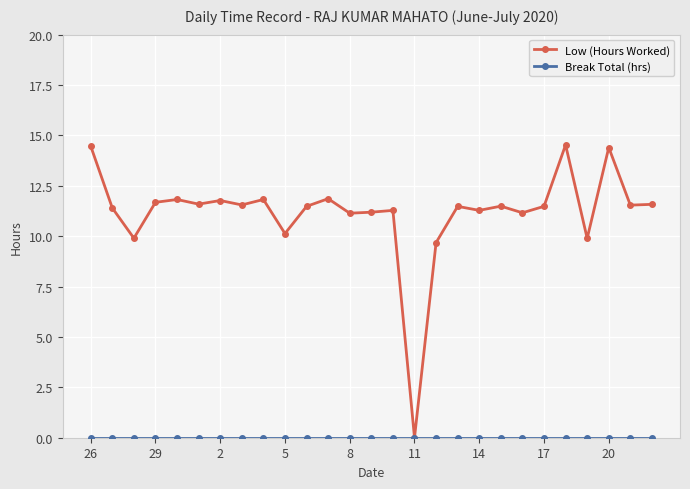

Which series has the widest spread of values?

Low (Hours Worked)